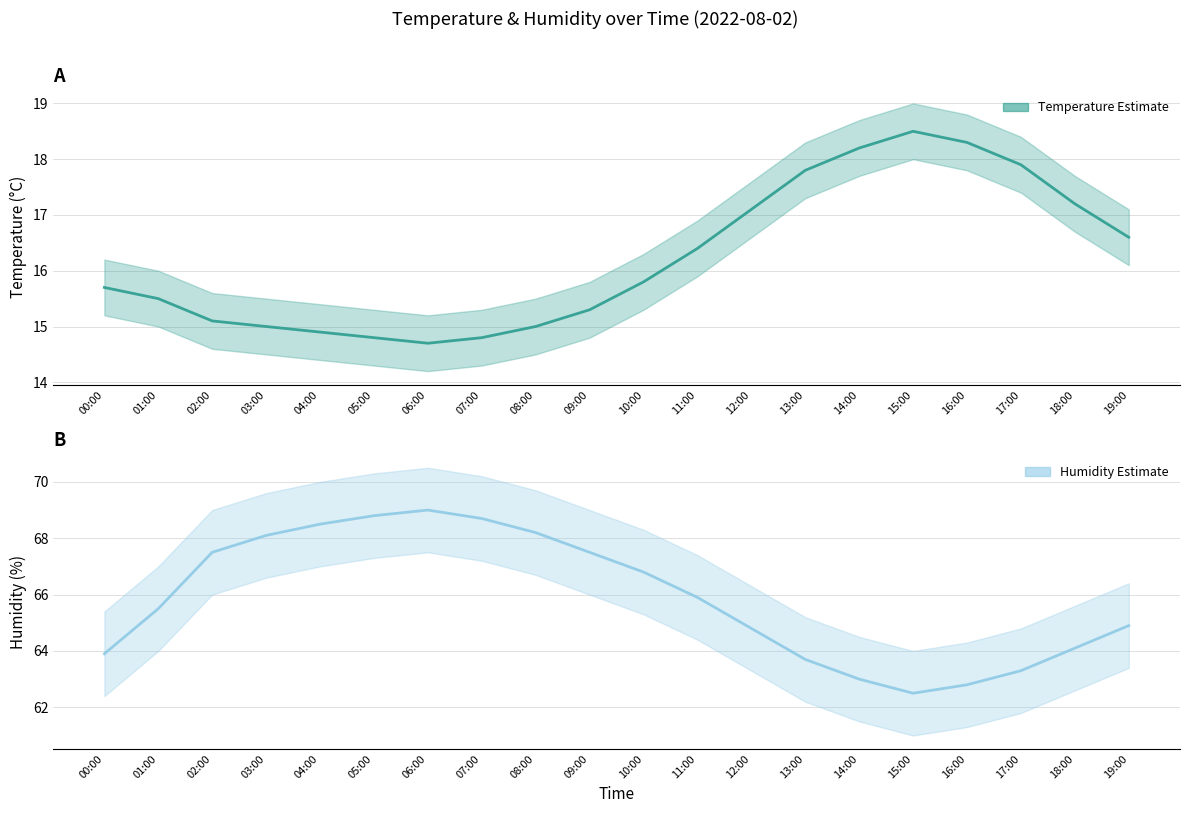

What is the value of the humidity point at the 16th from the left?

62.5